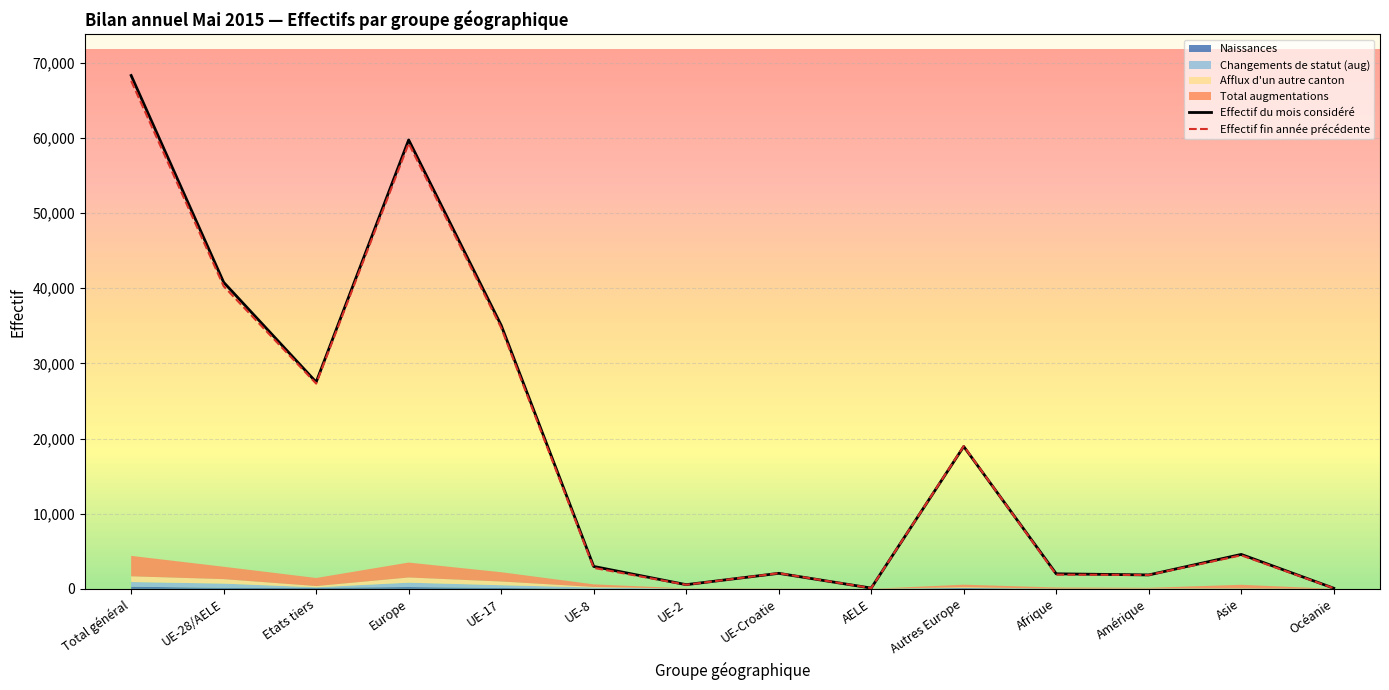

Count the number of data series in this chart.

6